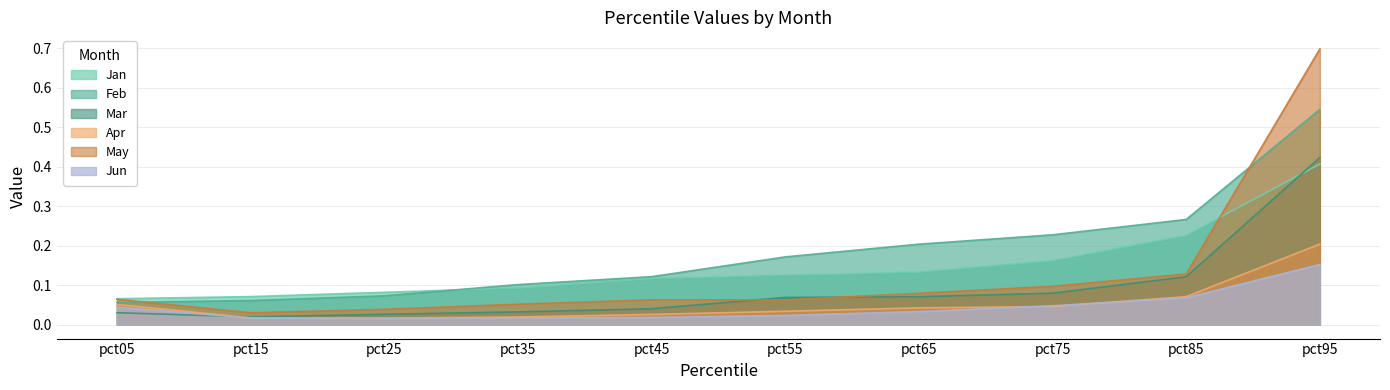

Between pct55 and pct85, which is larger?

pct85